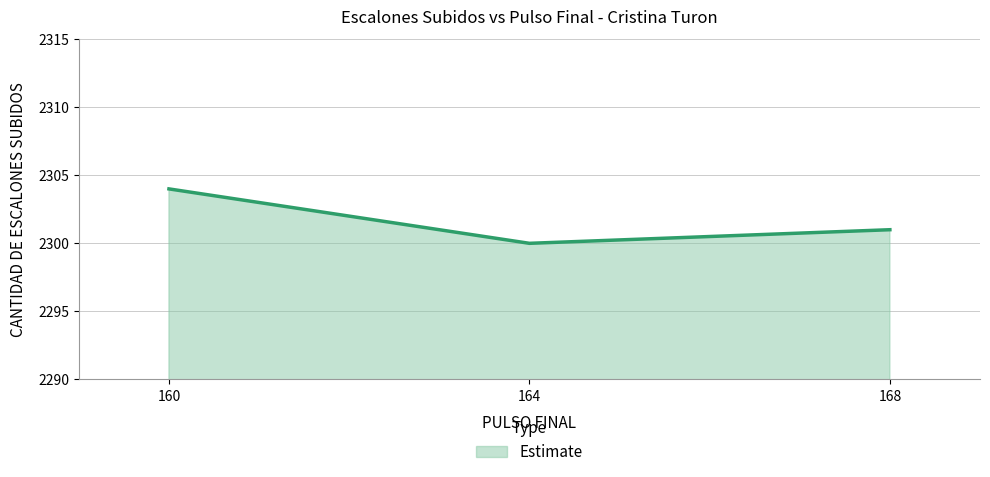

How many values are below 2301?

1